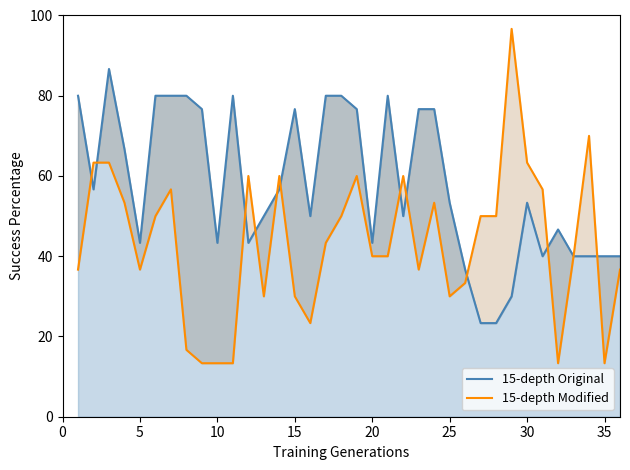

What is the sum of all 15-depth Modified values?

1556.7